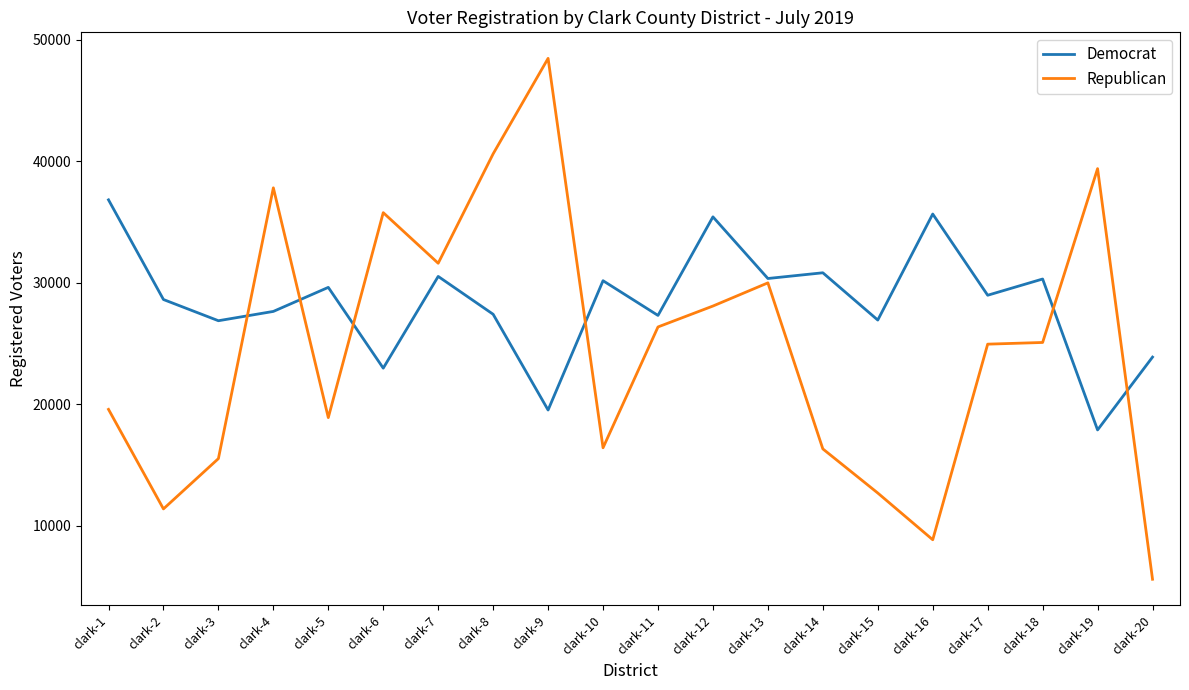

What is the difference between the maximum and minimum values in the Republican series?

42865